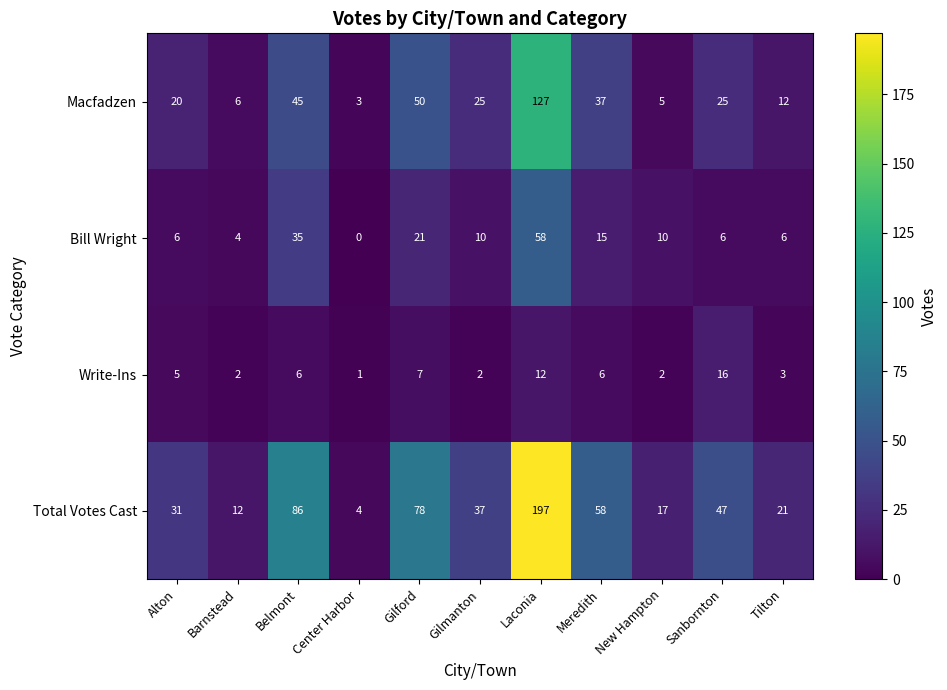

What value does the Bill Wright series have at Laconia, to the nearest 10?

60